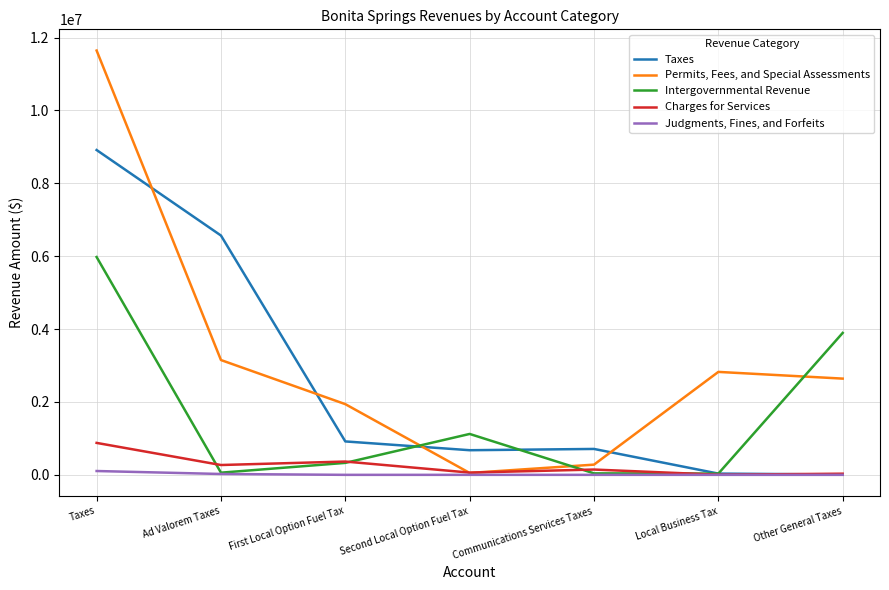

Which series changed the most between Second Local Option Fuel Tax and Communications Services Taxes?

Intergovernmental Revenue